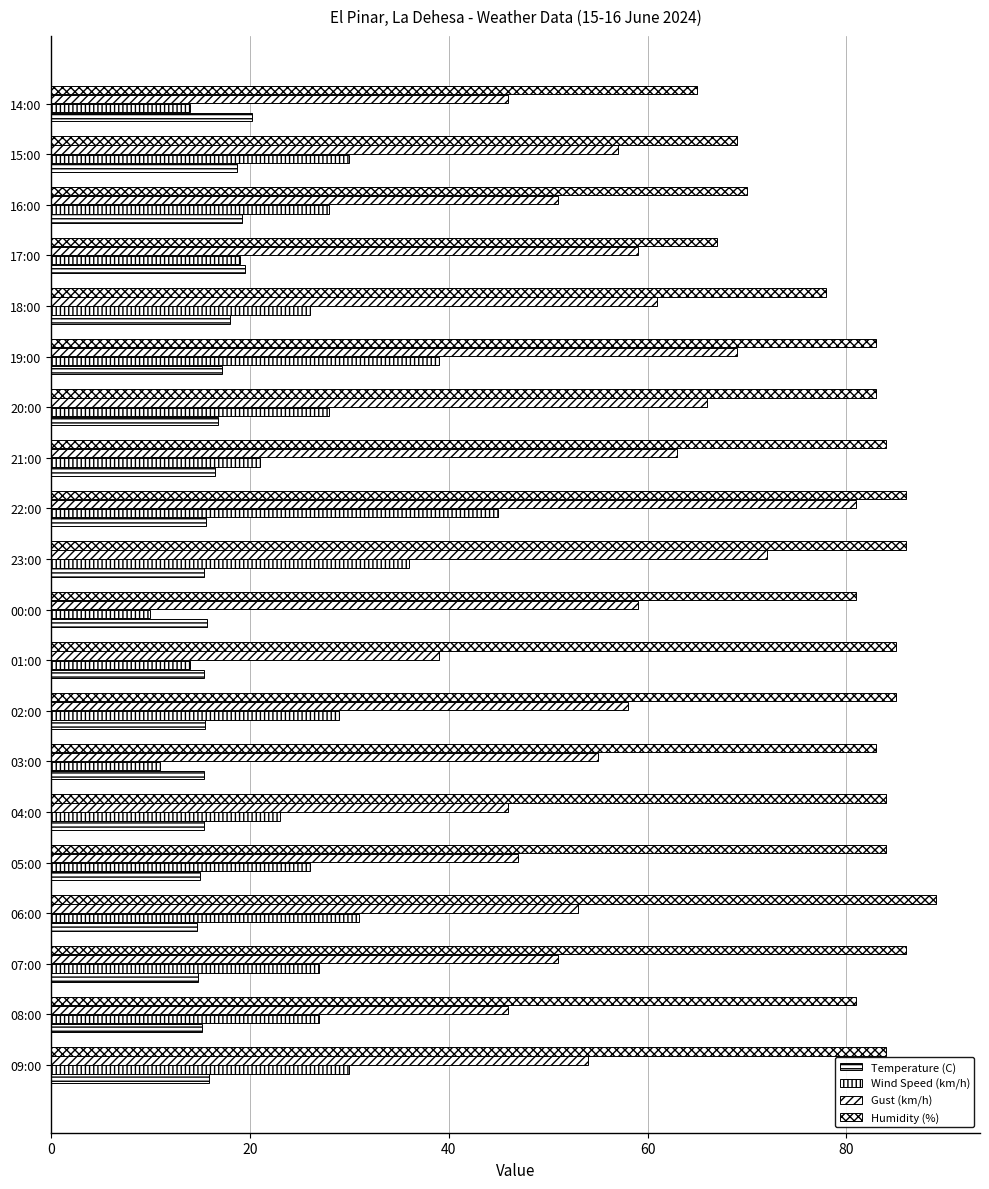

What is the label of the 3rd bar from the right?

16:00